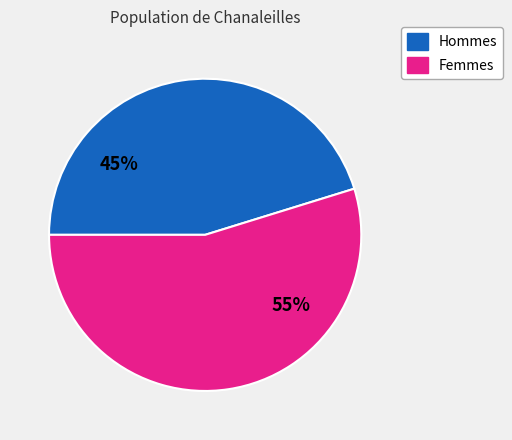

To the nearest percent, what is the average slice percentage?

50%